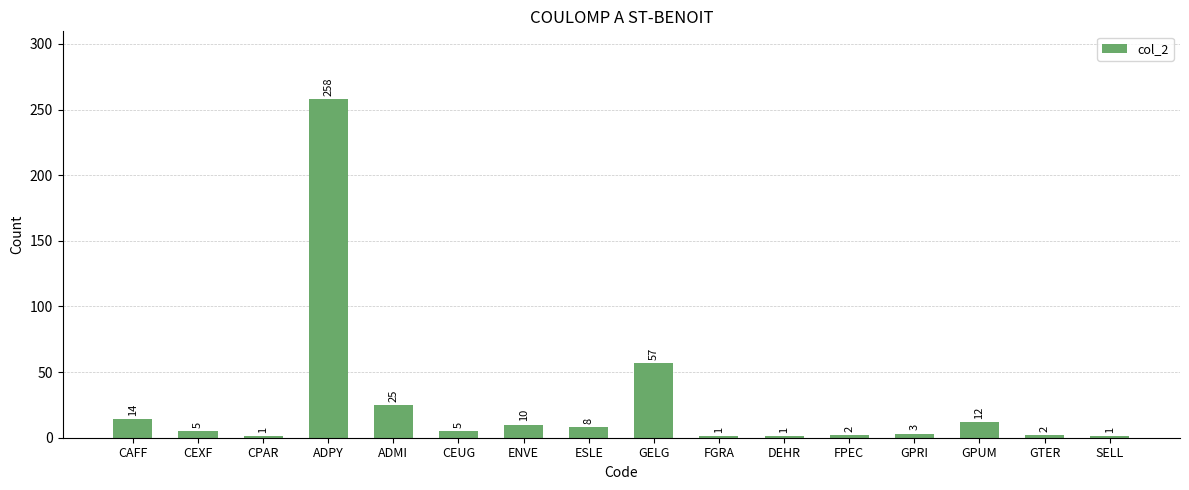

Where does the data first go above 5?

CAFF